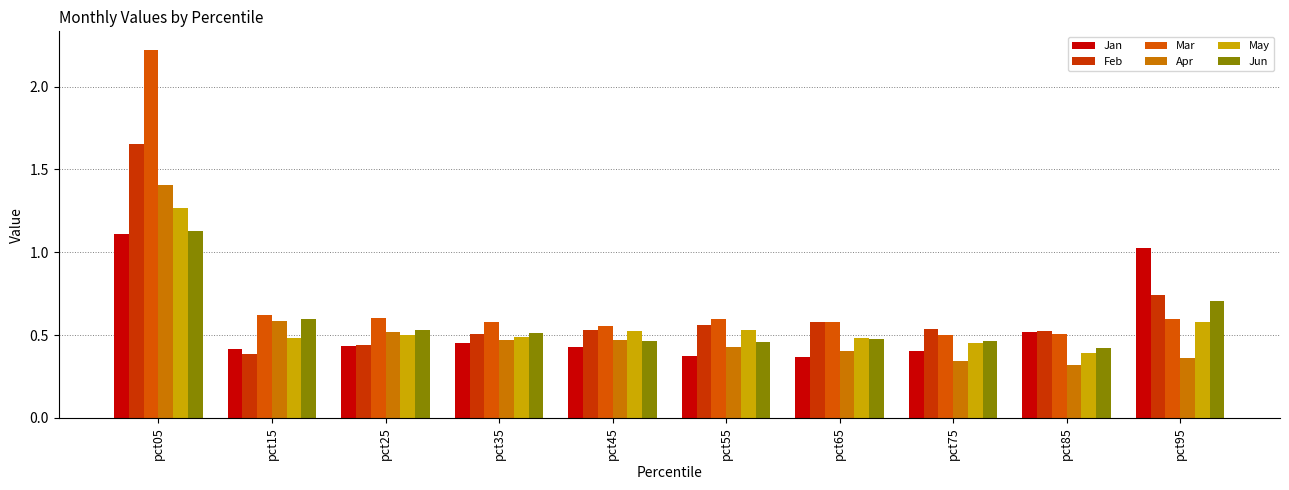

Reading left to right, transcribe all the data shown in this chart.

Jan: 1.1	0.4	0.4	0.5	0.4	0.4	0.4	0.4	0.5	1.0
Feb: 1.7	0.4	0.4	0.5	0.5	0.6	0.6	0.5	0.5	0.7
Mar: 2.2	0.6	0.6	0.6	0.6	0.6	0.6	0.5	0.5	0.6
Apr: 1.4	0.6	0.5	0.5	0.5	0.4	0.4	0.3	0.3	0.4
May: 1.3	0.5	0.5	0.5	0.5	0.5	0.5	0.5	0.4	0.6
Jun: 1.1	0.6	0.5	0.5	0.5	0.5	0.5	0.5	0.4	0.7